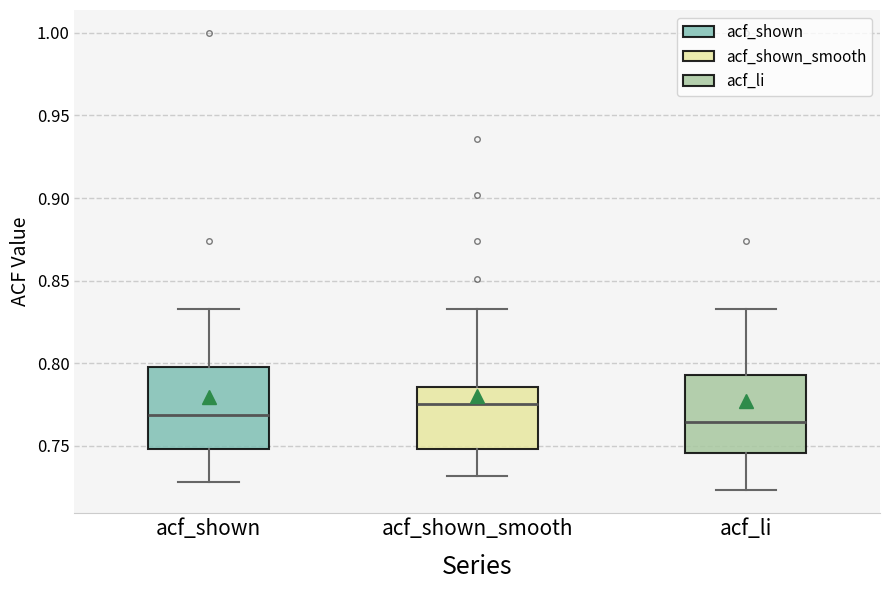

Reading left to right, read every box against the y-axis: the position of its median line, the range the box covers, and the ends of its whiskers. The values are not printed on the chart, so give them approximately, as read against the axis.

acf_shown: median 0.770, box 0.750 to 0.800, whiskers 0.730 to 0.835
acf_shown_smooth: median 0.775, box 0.750 to 0.785, whiskers 0.730 to 0.835
acf_li: median 0.765, box 0.745 to 0.795, whiskers 0.725 to 0.835